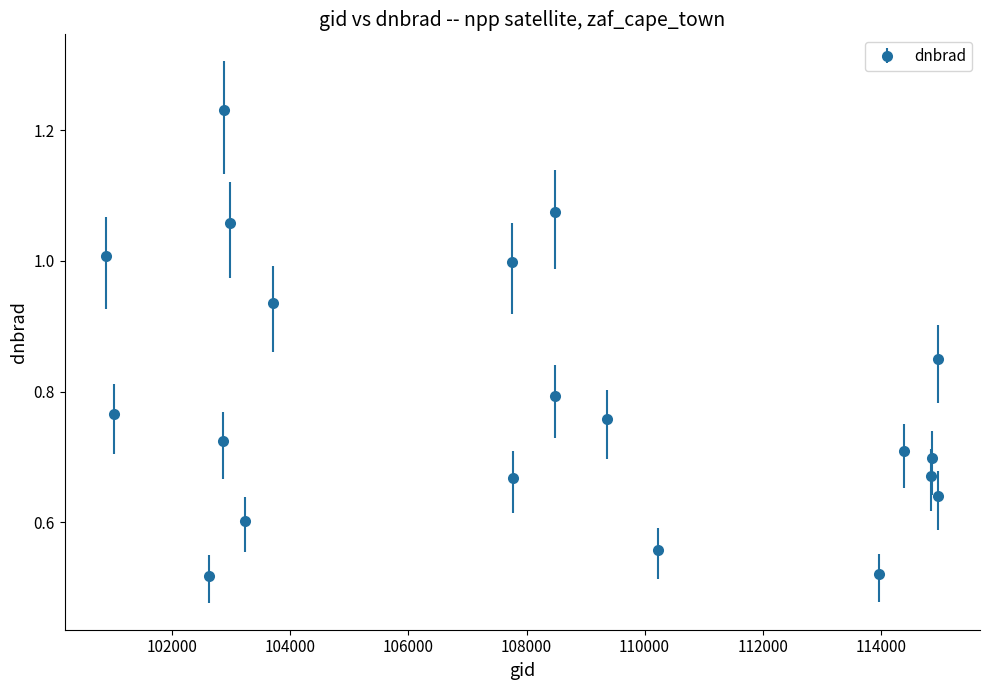

How many points are higher than both their immediate neighbors (excluding endpoints)?

5